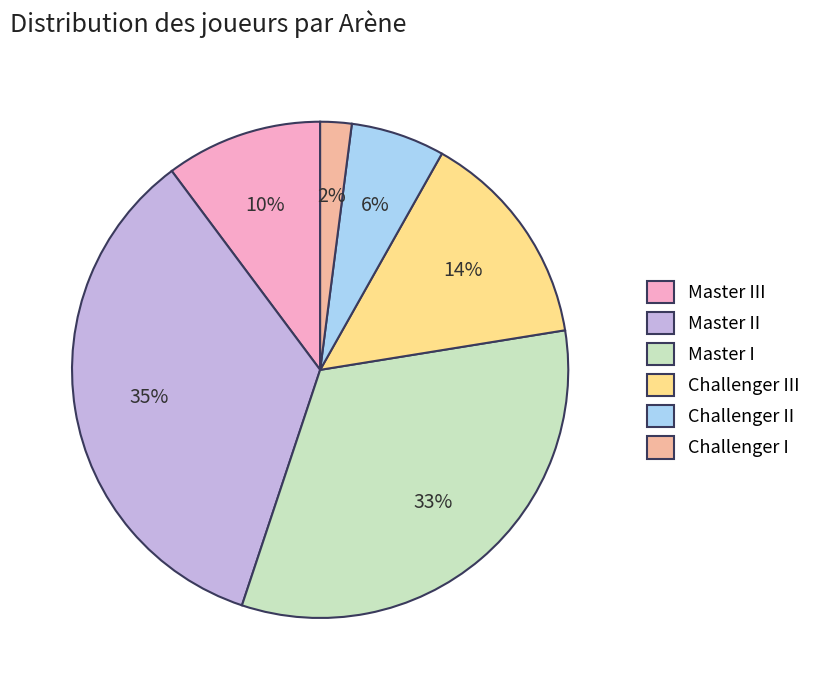

Do Master I and Challenger II together represent more than half of the pie?

No